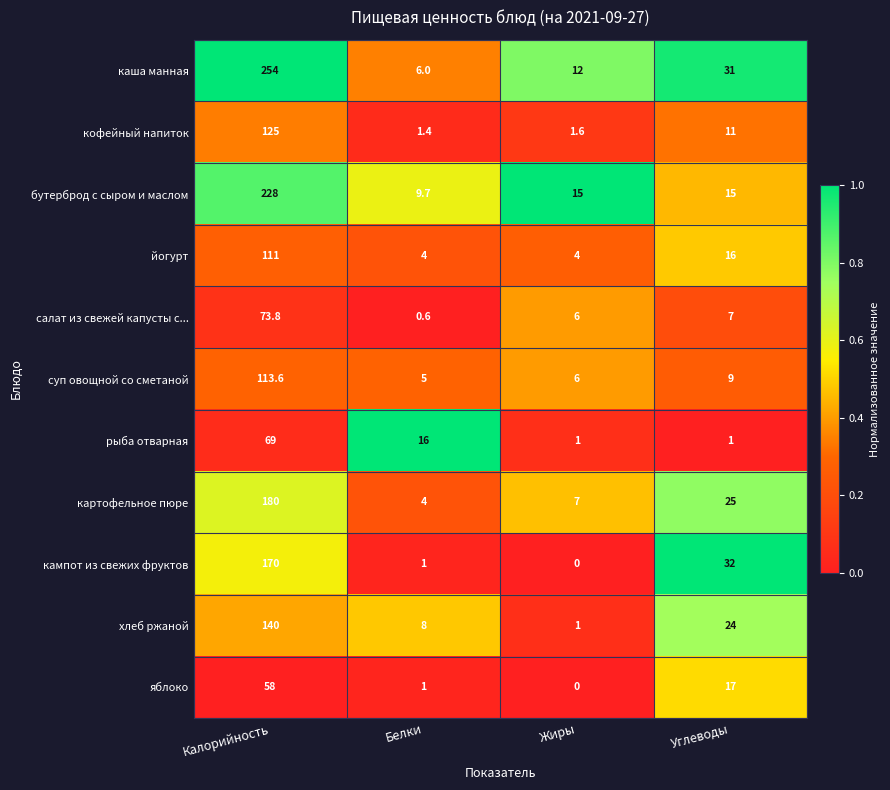

What is the difference between the highest and lowest values at Белки?

15.4